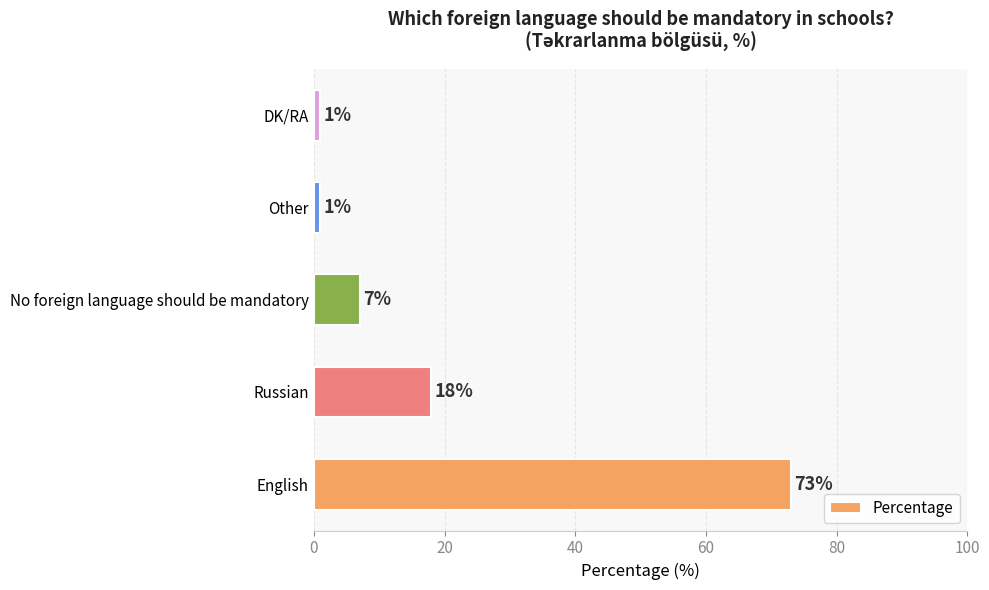

How many data points does each series have?

5